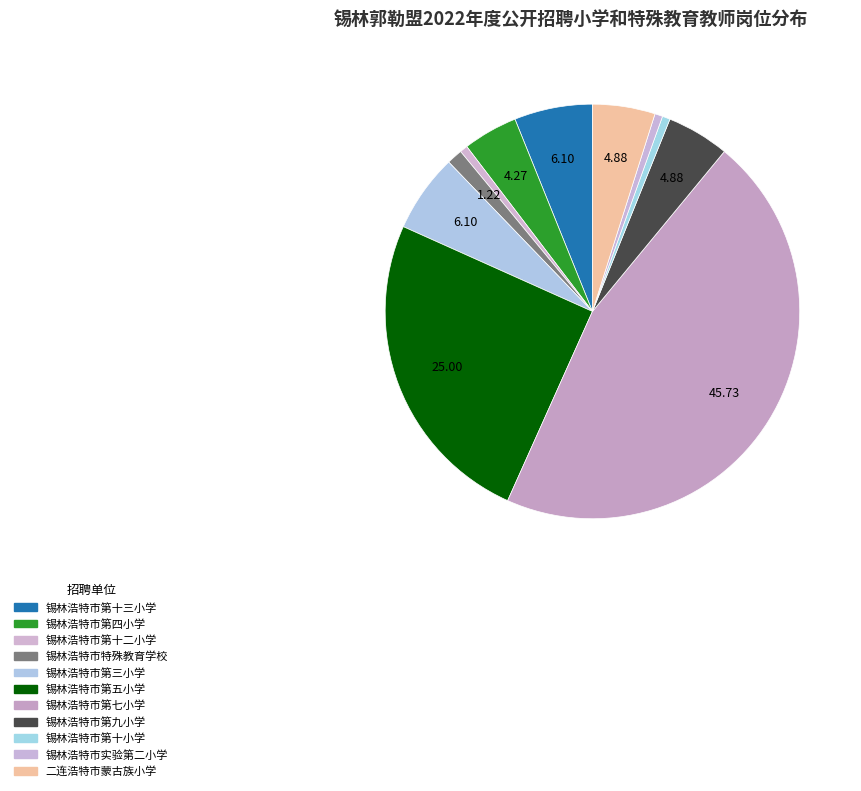

What is the change in value from 锡林浩特市第五小学 to 锡林浩特市第九小学?

-33